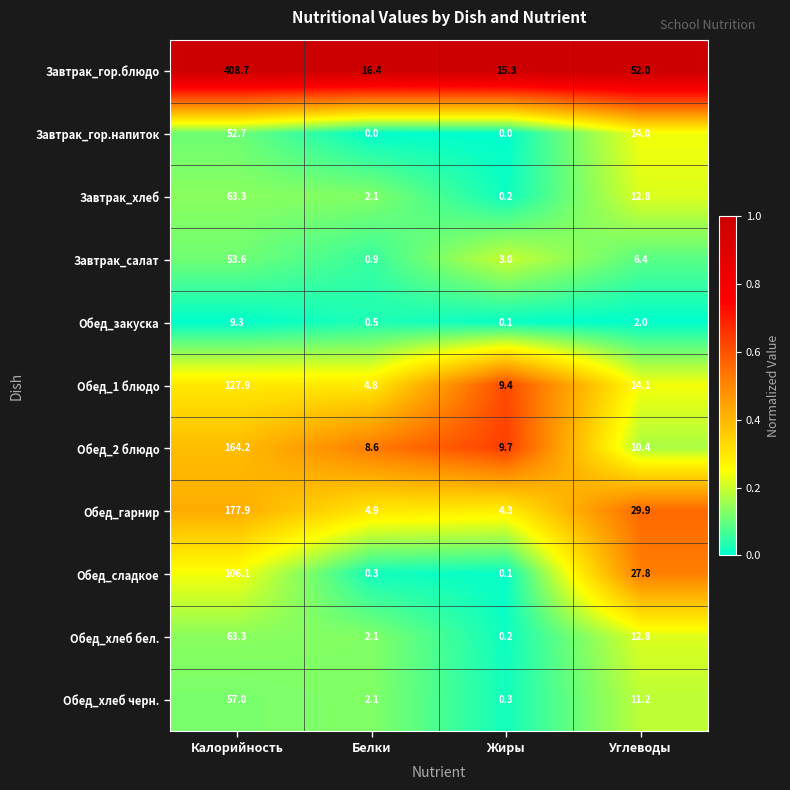

Which category has the lowest value in the Обед_хлеб бел. series?

Жиры